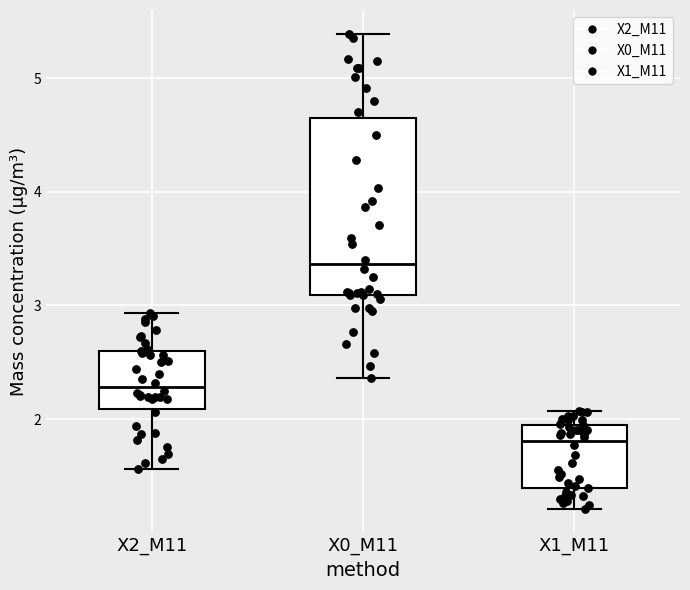

Reading left to right, transcribe this box plot: for each box, give where its median line is, the range the box spans, and where its two whiskers end, as read against the y-axis. The values are not printed on the chart, so give them approximately, as read against the axis.

X2_M11: median 2.3, box 2.1 to 2.6, whiskers 1.6 to 2.9
X0_M11: median 3.4, box 3.1 to 4.7, whiskers 2.4 to 5.4
X1_M11: median 1.8, box 1.4 to 1.9, whiskers 1.2 to 2.1